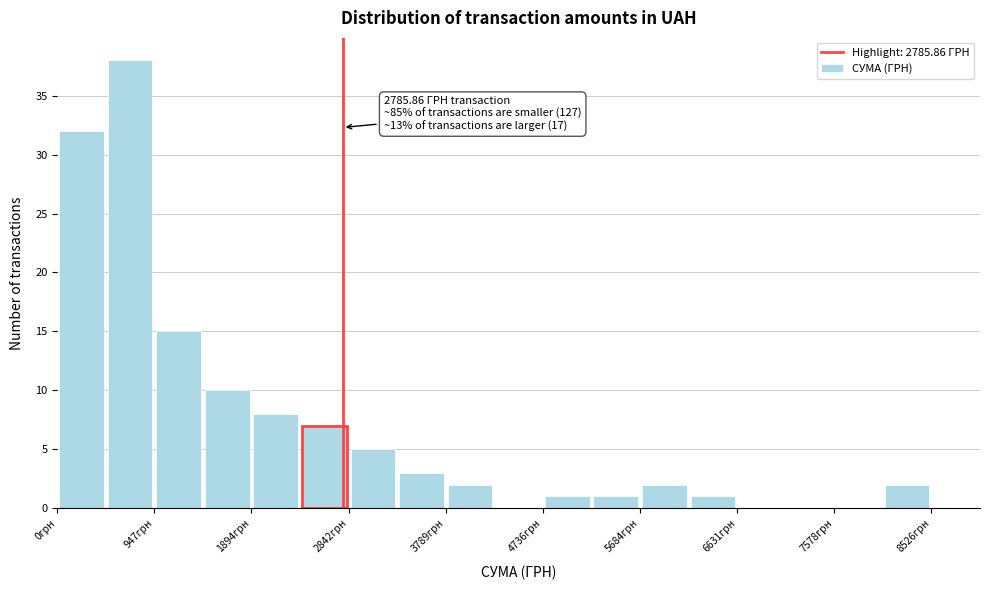

Over which range of the x-axis is the bar tallest?

500 to 900